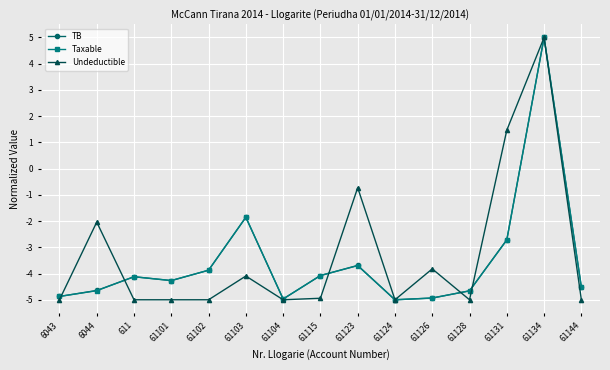

Which series changed the most between 611 and 61131?

Undeductible